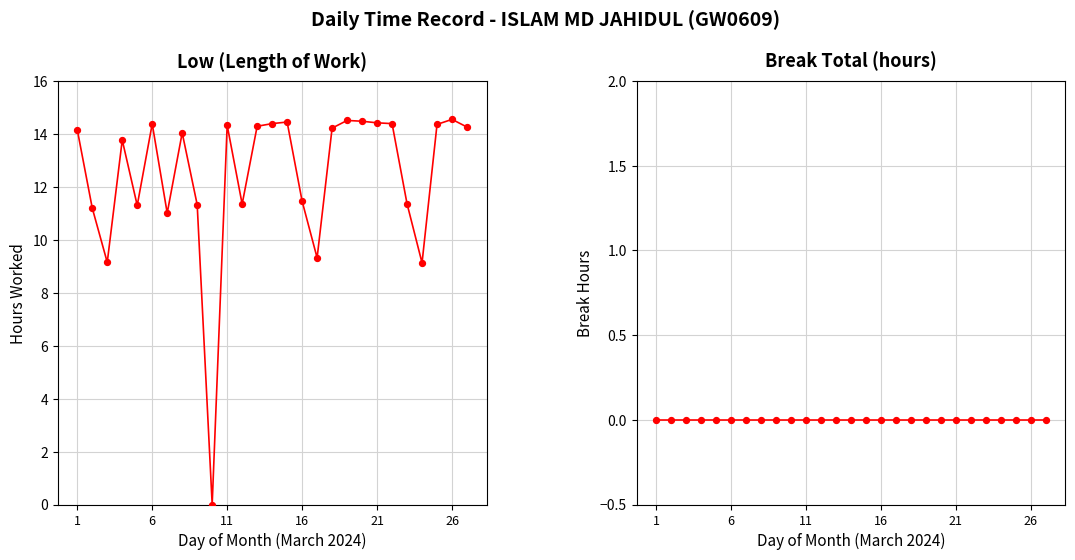

Which series reaches the minimum Y coordinate?

Low (hours worked)